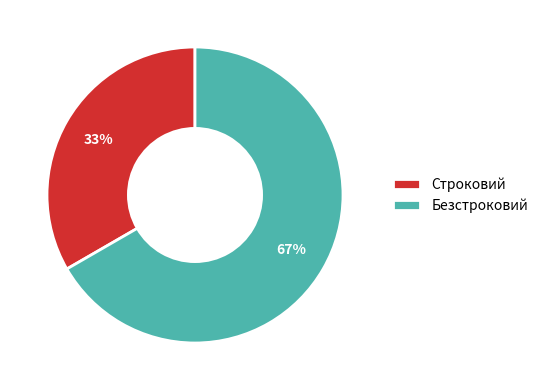

Between Безстроковий and Строковий, which is larger?

Безстроковий